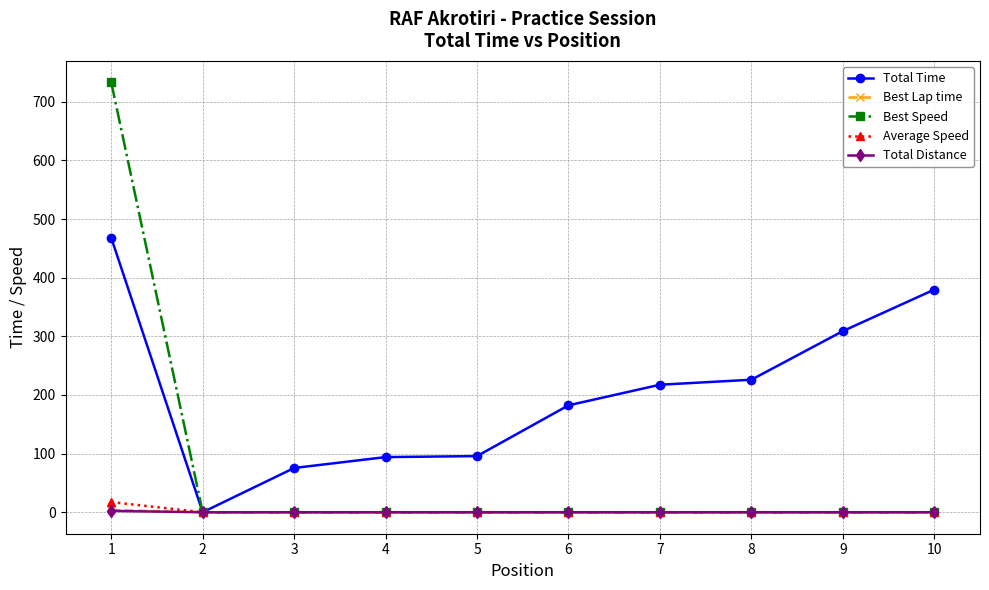

How many data points does each series have?

10